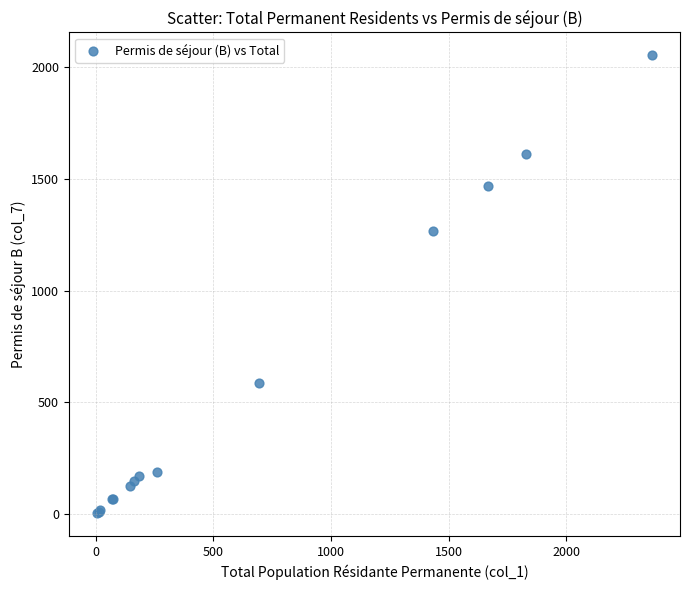

What Y value in the scatter plot is closest to 1028?

1265